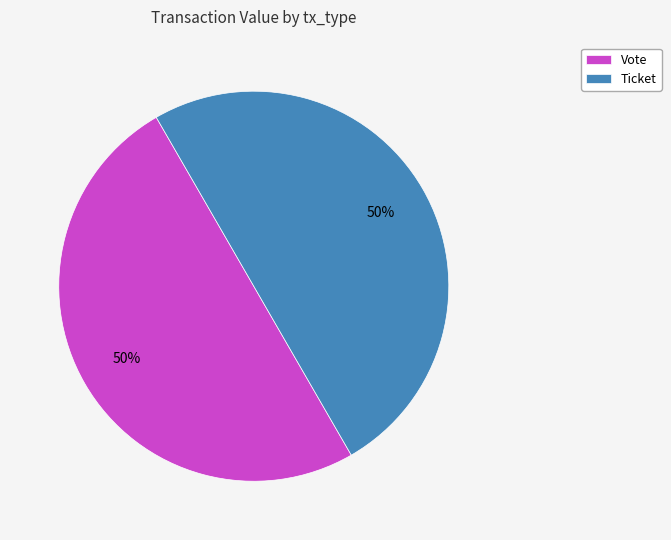

To the nearest percent, what percentage of the pie is Ticket?

50%